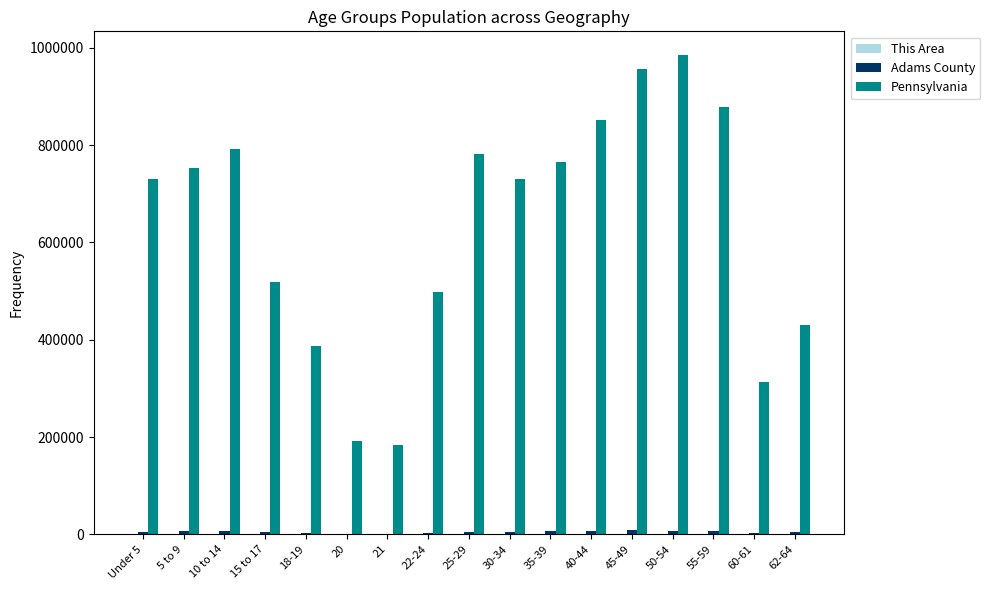

Which series changed the most between 5 to 9 and 62-64?

Pennsylvania